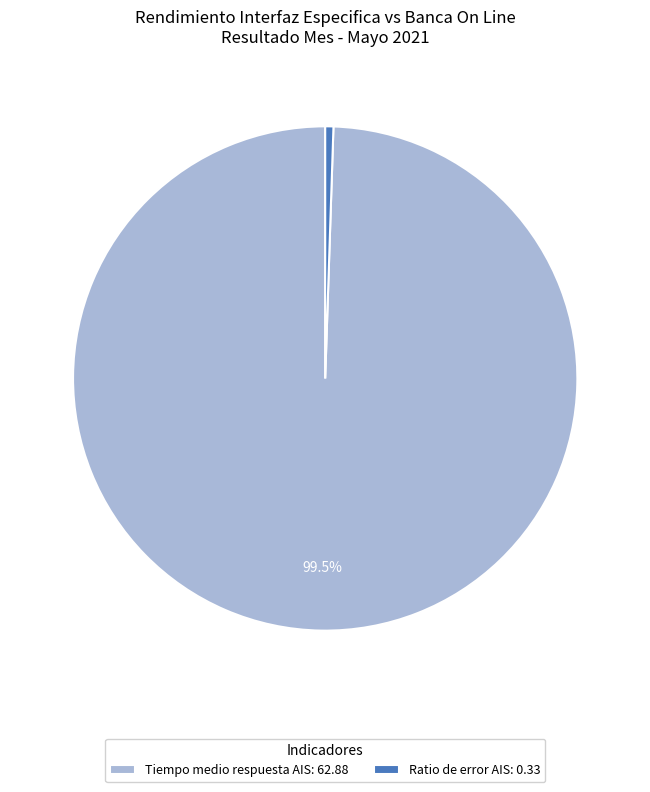

Does Ratio de error AIS: 0.33 account for over 50% of the chart?

No